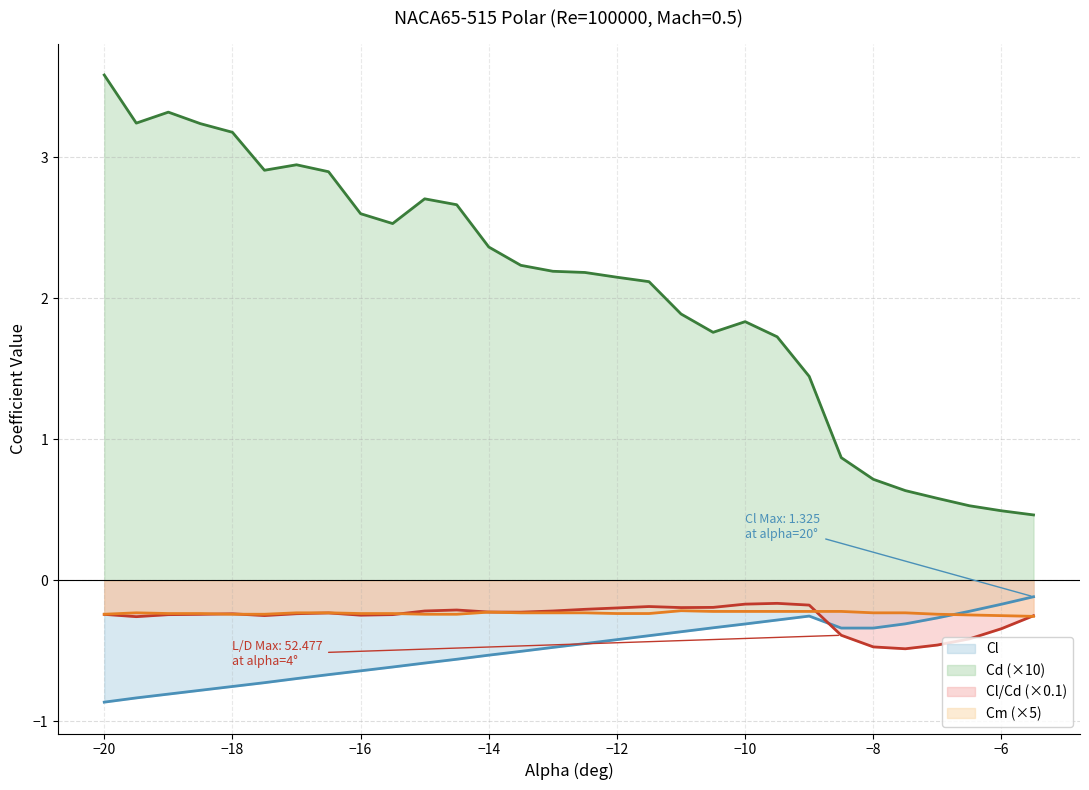

The Cl/Cd (×0.1) series shows -0.2 at −8. True or false?

False